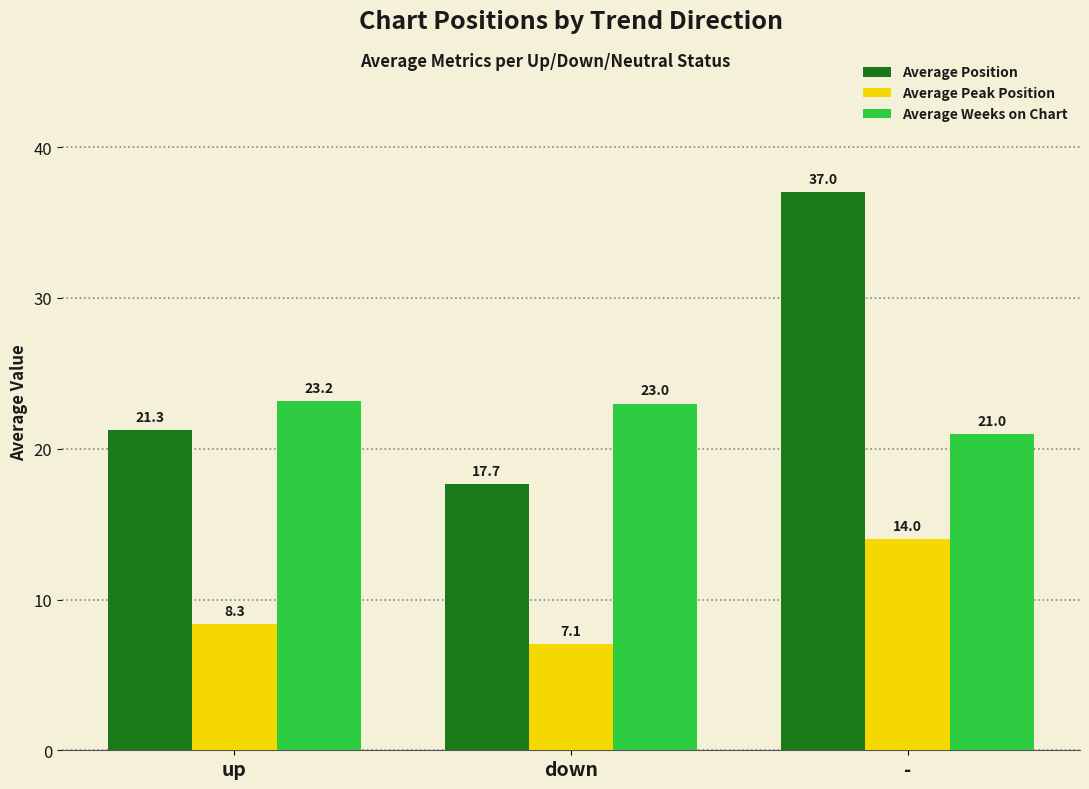

How many bars are there in total?

9